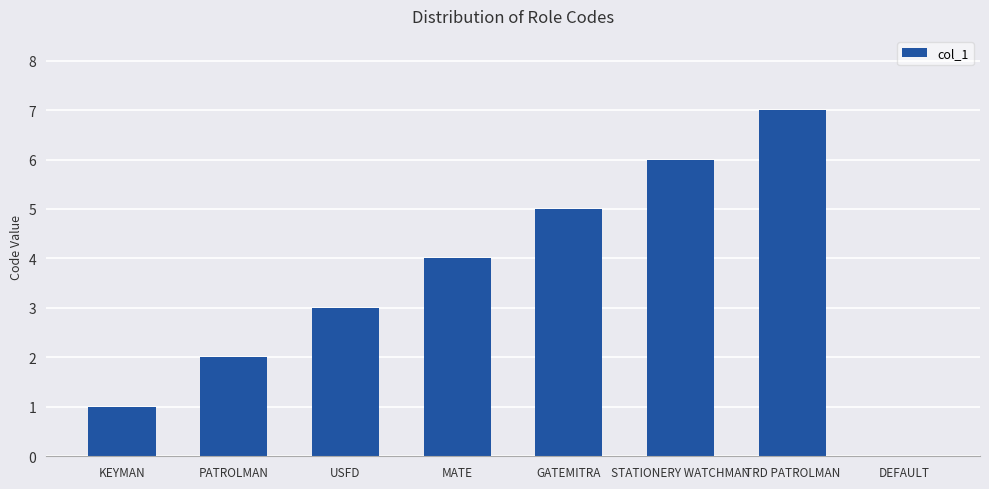

Is it true that the value at TRD PATROLMAN is 7?

True